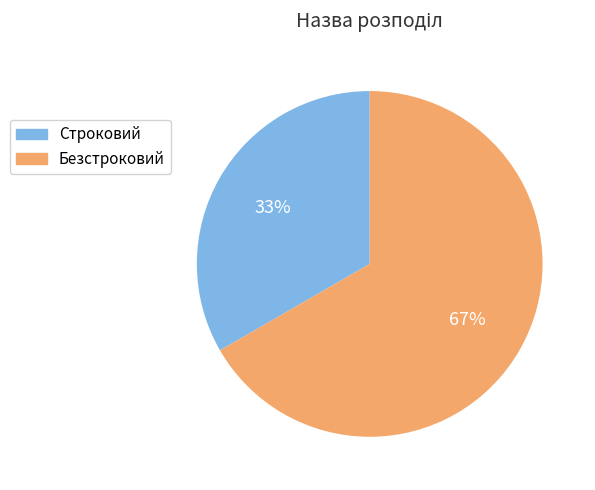

How many segments does this pie chart have?

2